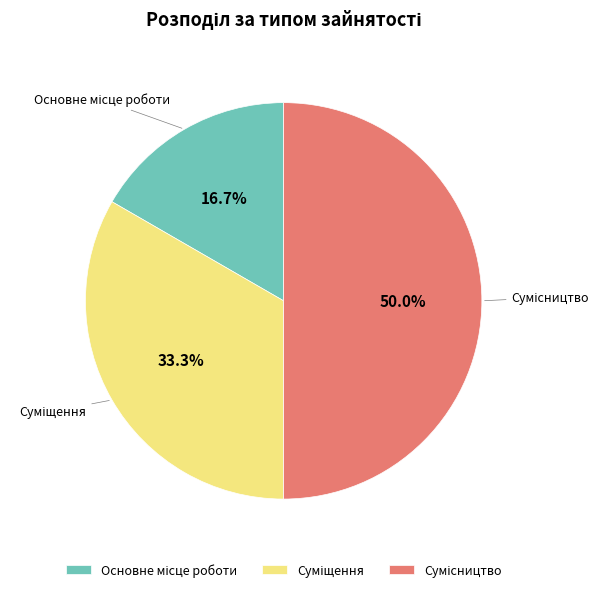

To the nearest percent, what is the average slice percentage?

33%